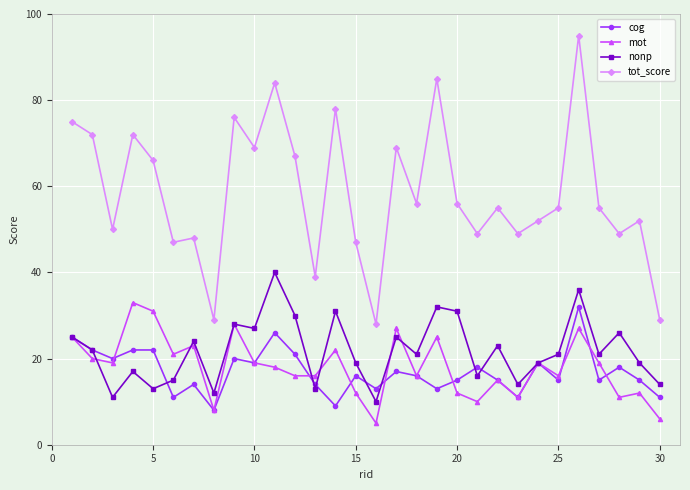

What is the greatest value displayed?

95